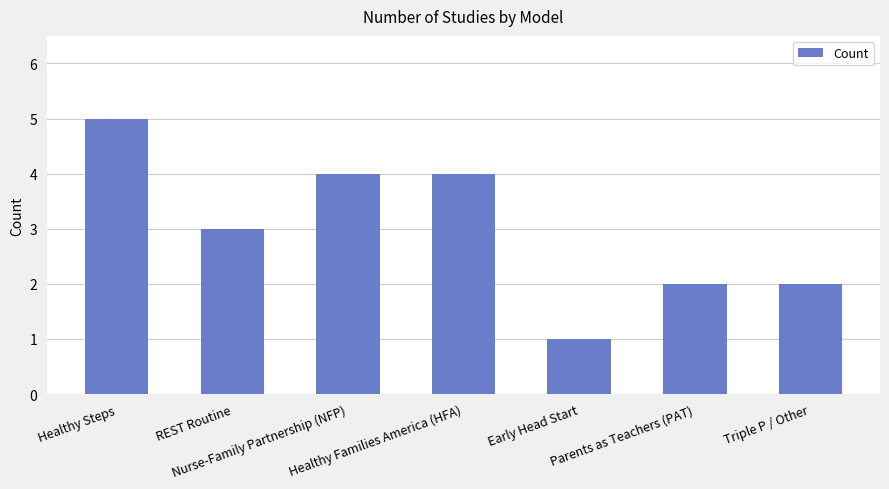

Reading right to left, list all the values displayed in this chart.

Triple P / Other=2	Parents as Teachers (PAT)=2	Early Head Start=1	Healthy Families America (HFA)=4	Nurse-Family Partnership (NFP)=4	REST Routine=3	Healthy Steps=5